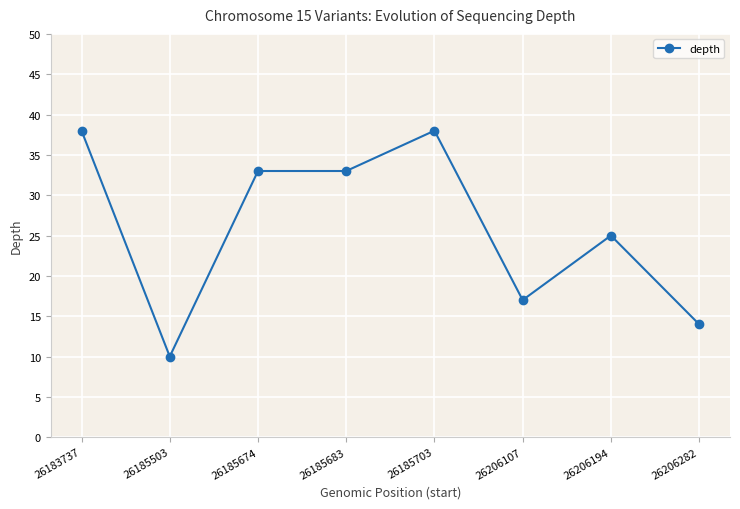

Does the chart display data point markers on the line(s)?

Yes